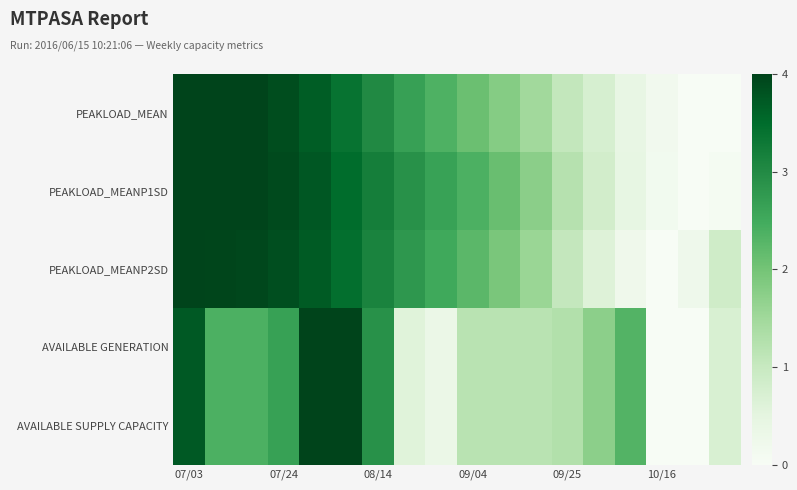

At which category does the chart reach its minimum across all series?

17